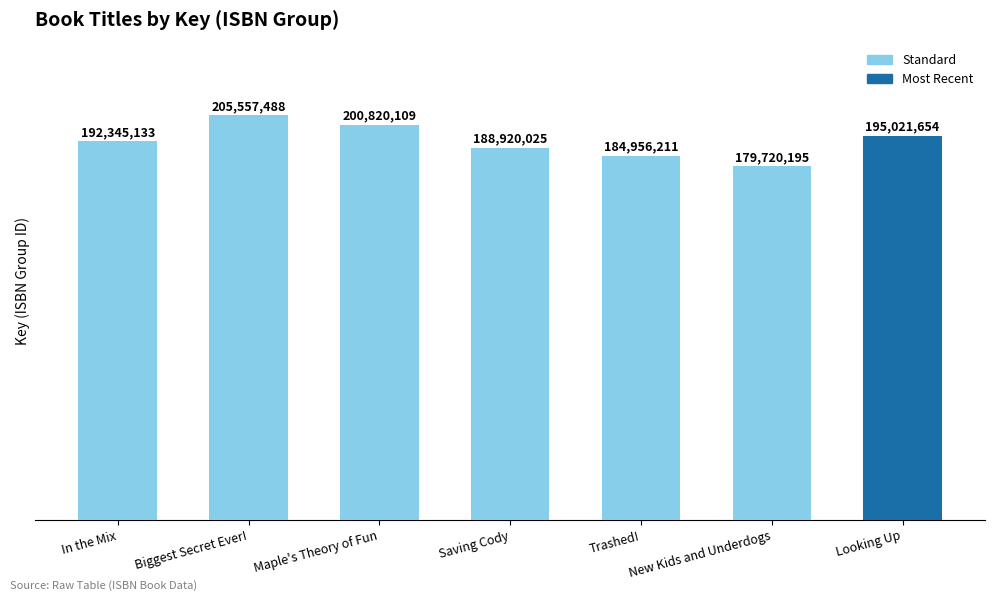

Reading left to right, transcribe all the data shown in this chart.

In the Mix=192345133	Biggest Secret Ever!=205557488	Maple's Theory of Fun=200820109	Saving Cody=188920025	Trashed!=184956211	New Kids and Underdogs=179720195	Looking Up=195021654